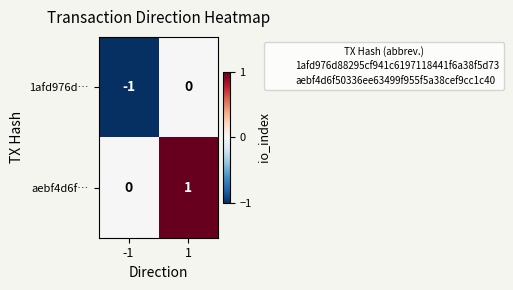

The value of aebf4d6f… at 1 is 1. True or false?

True